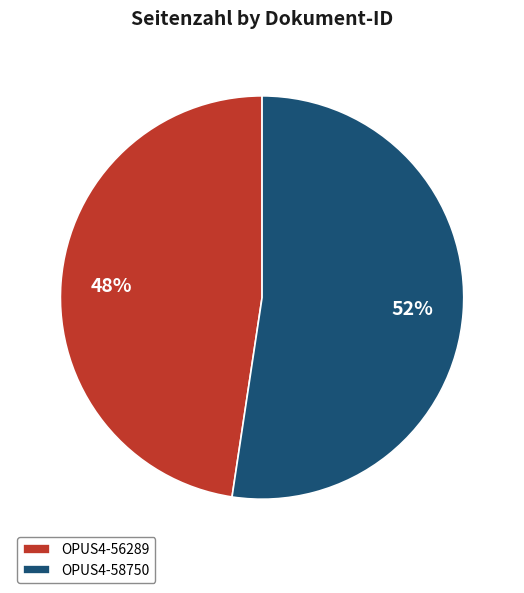

Is the sum of OPUS4-58750 and OPUS4-56289 greater than half?

Yes